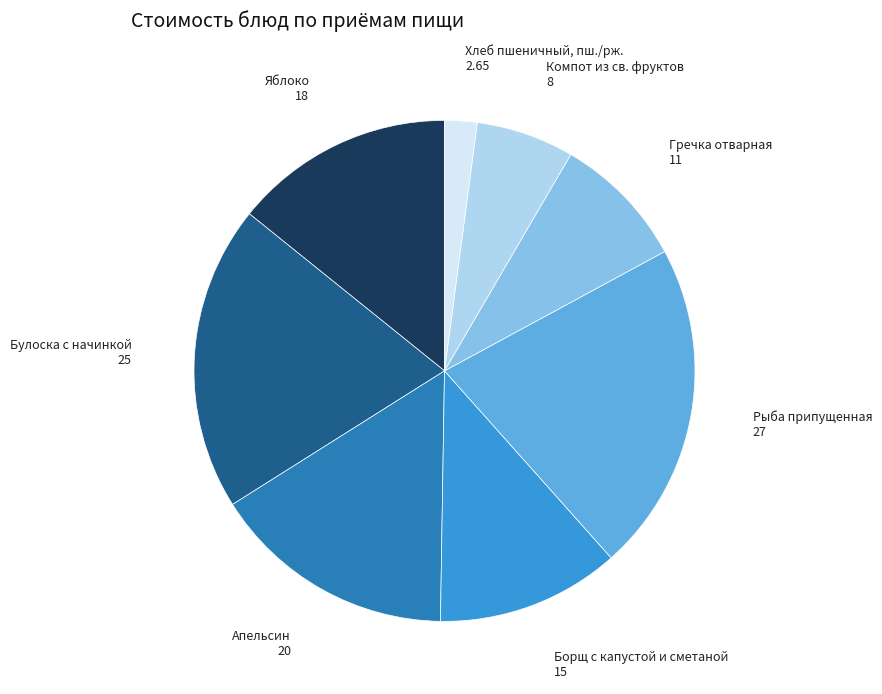

Combined, do Гречка отварная and Рыба припущенная account for over 50%?

No